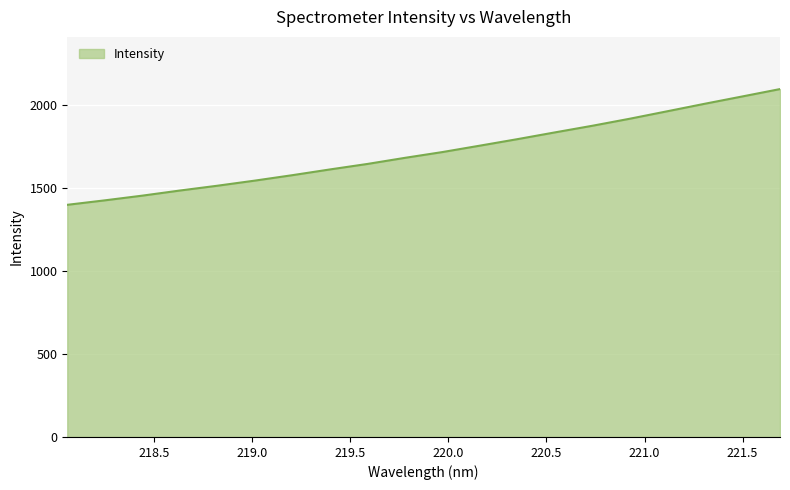

What is the minimum value shown in the chart?

1398.8